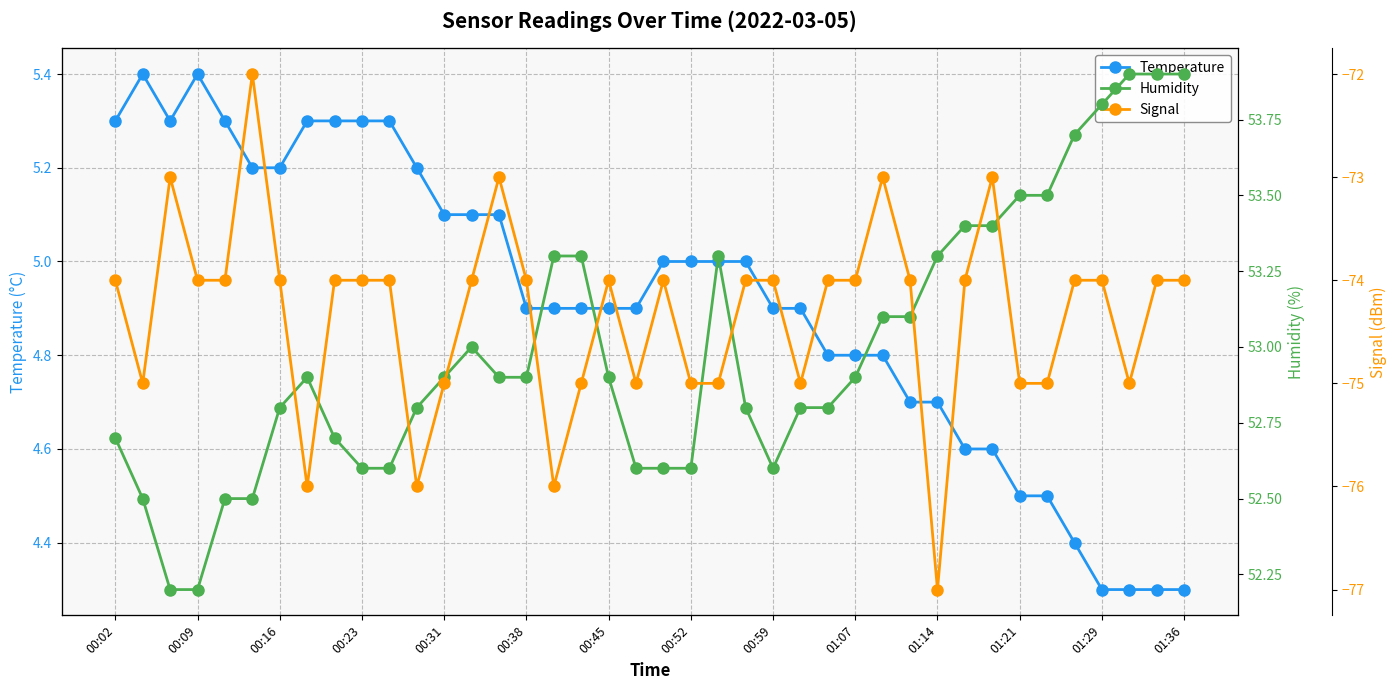

True or false: Signal has more than 1 points higher than both neighbors.

True